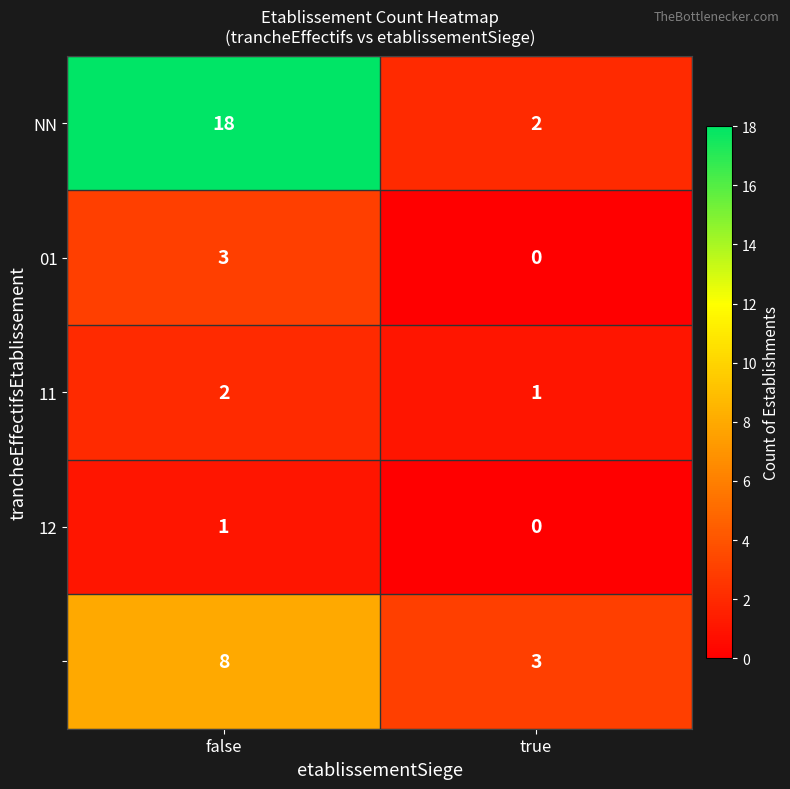

At which category does the chart reach its minimum across all series?

true